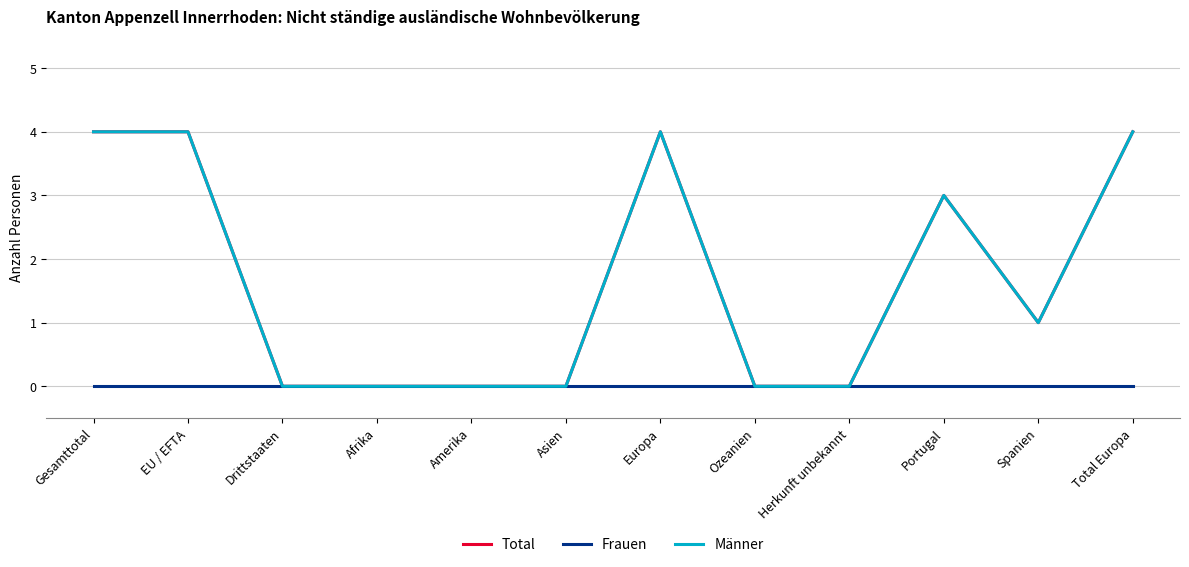

Which has a higher value, Gesamttotal or Asien?

Gesamttotal